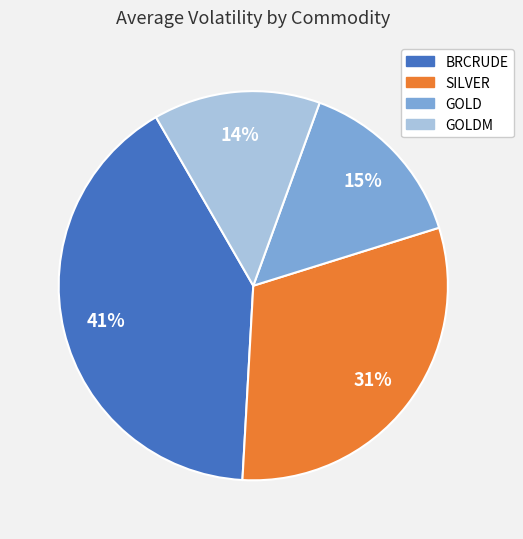

Does any single category account for the majority?

No